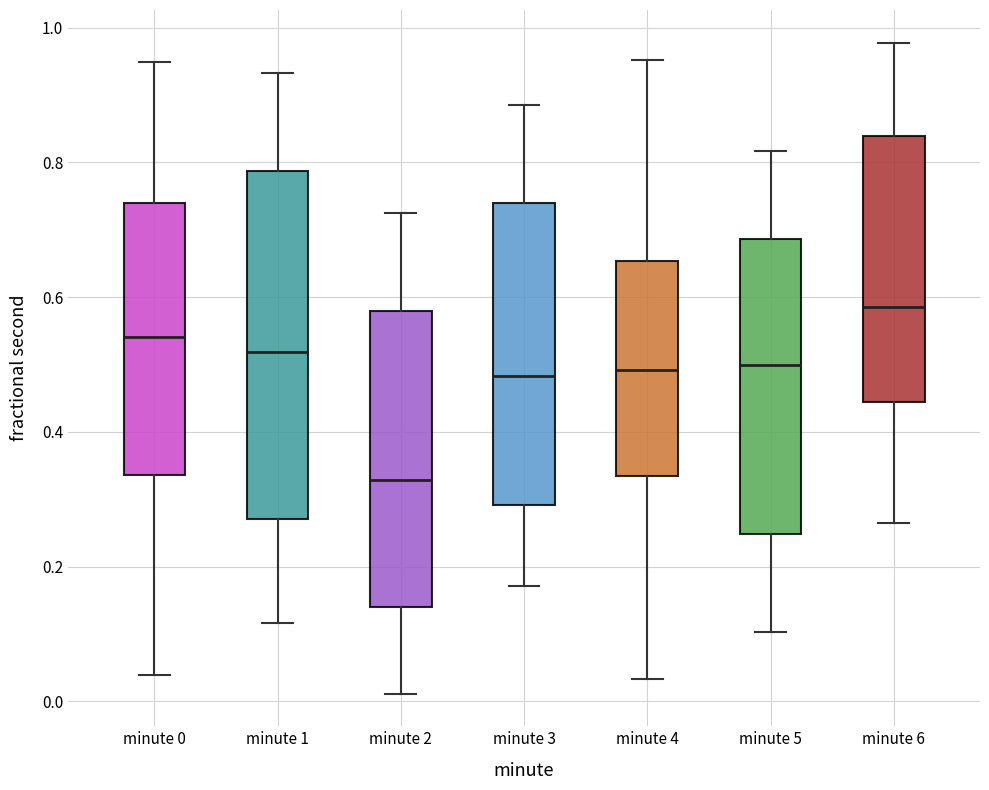

Where does the lower whisker of the box for minute 0 end on the y-axis? The values are not printed on the chart, so give them approximately, as read against the axis.

0.04